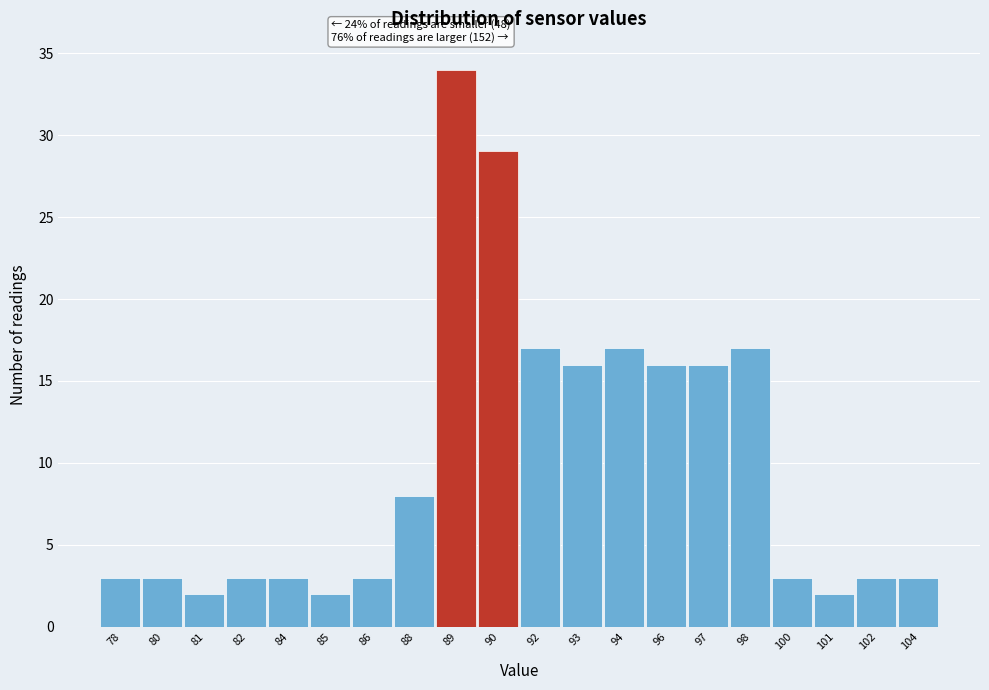

Reading left to right, extract all data points from this chart.

3	3	2	3	3	2	3	8	34	29	17	16	17	16	16	17	3	2	3	3